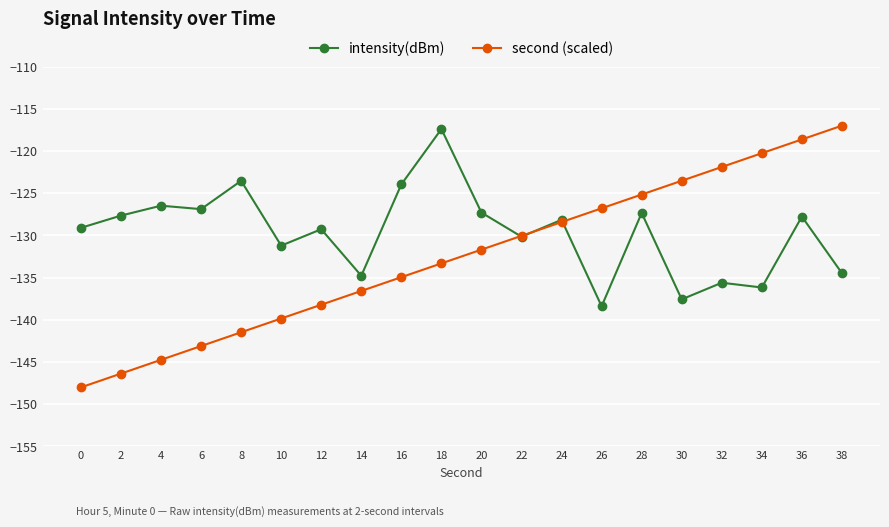

What is the value of the intensity(dBm) point at the 20th from the left?

-134.5